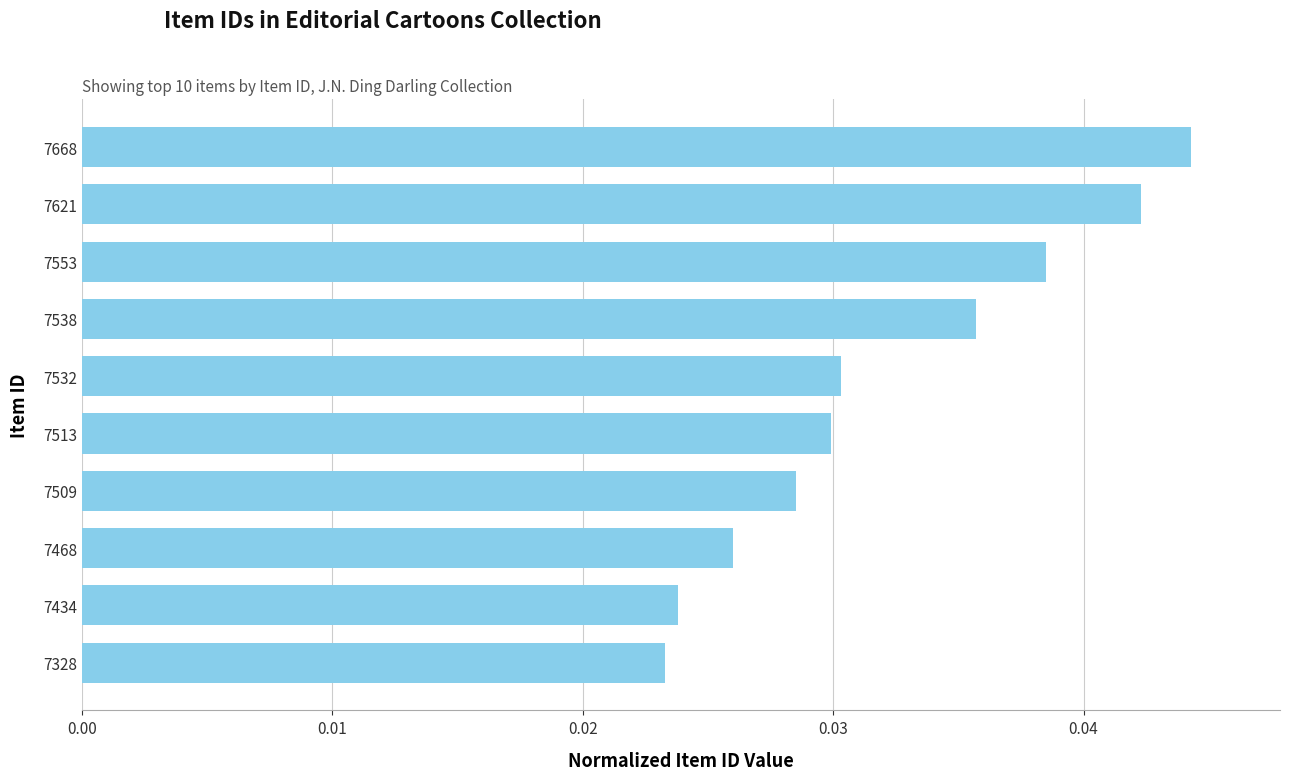

Does the chart contain stacked bars?

No